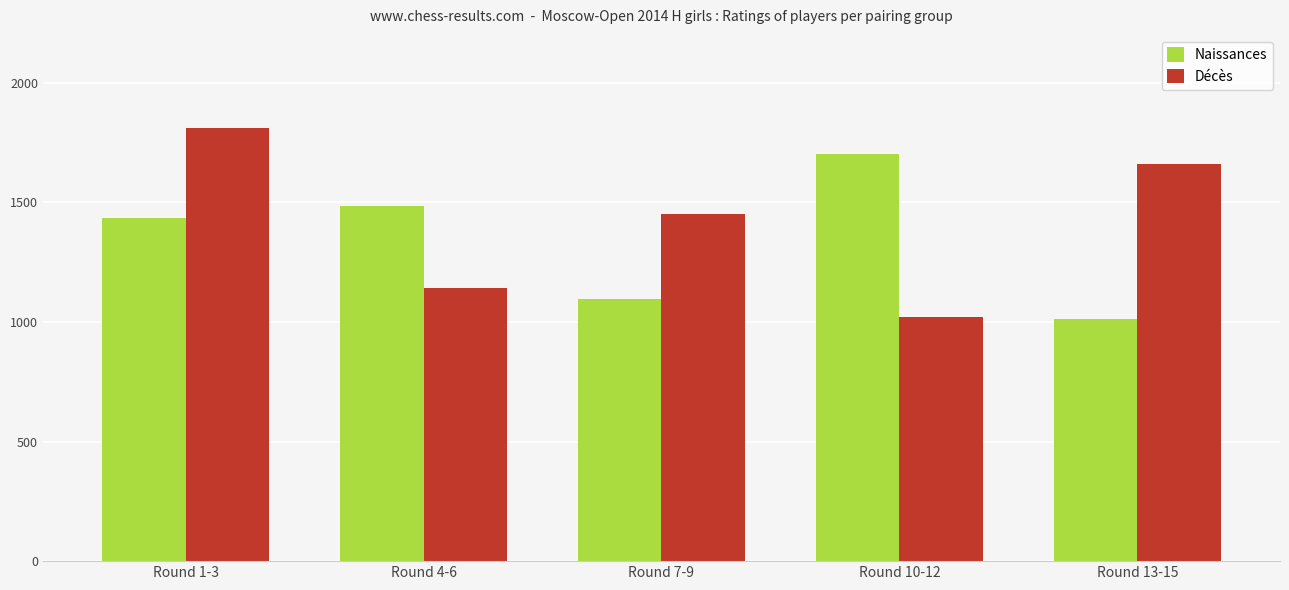

What is the minimum value for Décès?

1022